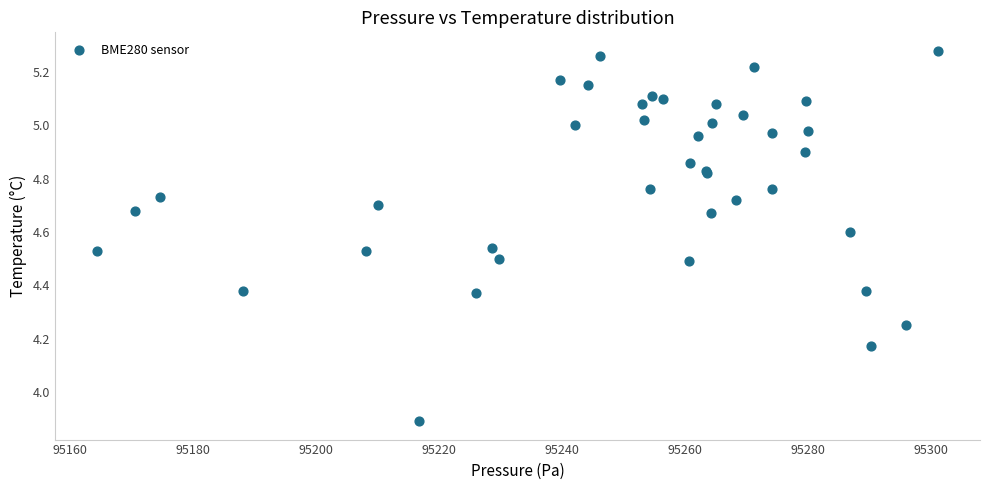

What Y value in the scatter plot is closest to 4?

3.9